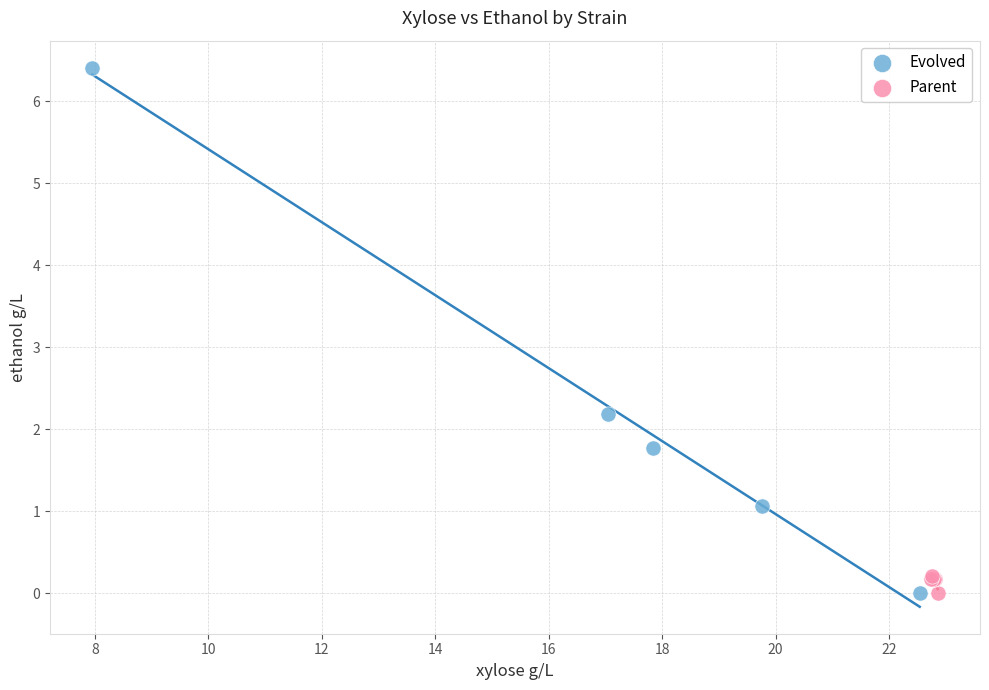

Which series contains the highest Y value?

Evolved